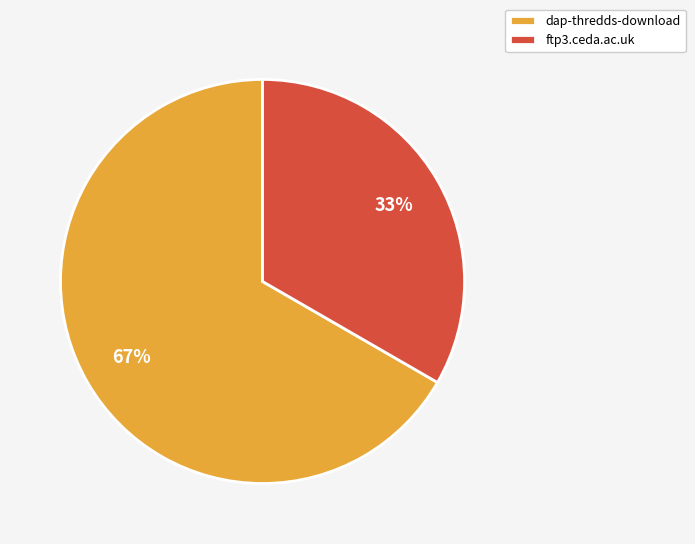

Combined, do ftp3.ceda.ac.uk and dap-thredds-download account for over 50%?

Yes